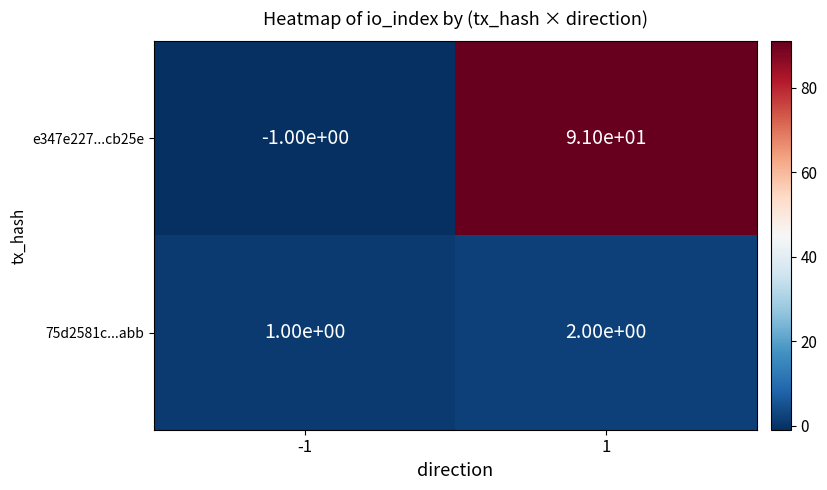

Which series has the largest total across all categories?

e347e227...cb25e